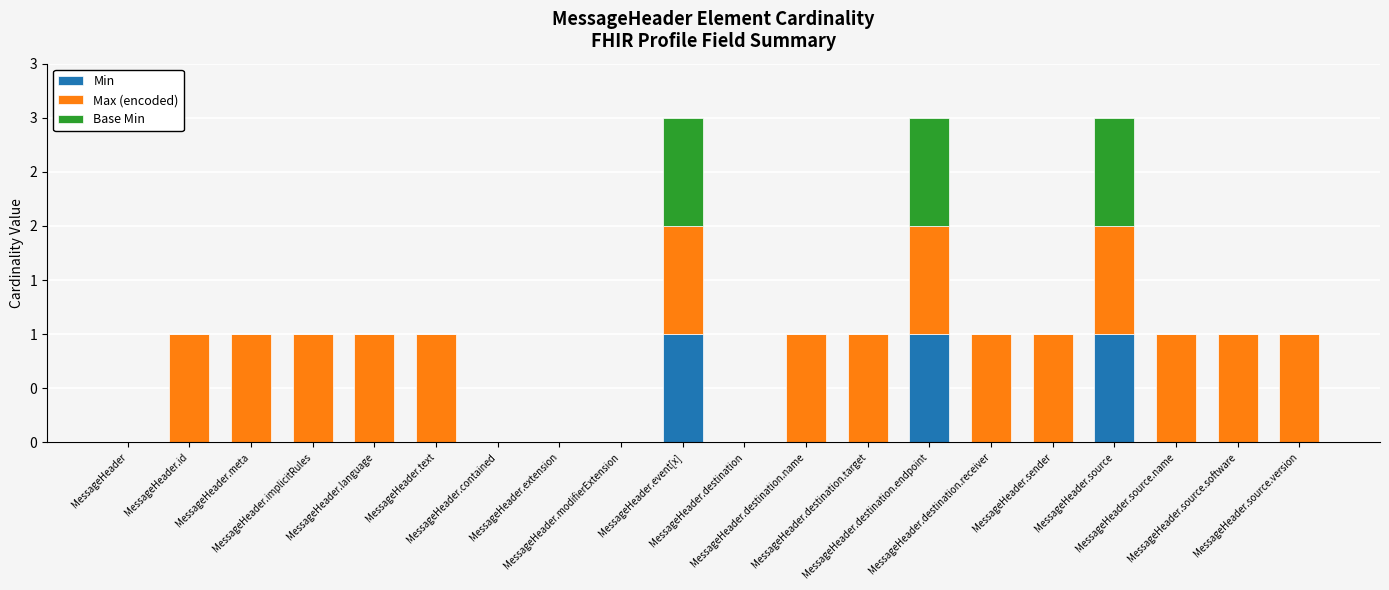

What position from the left is MessageHeader.implicitRules?

4